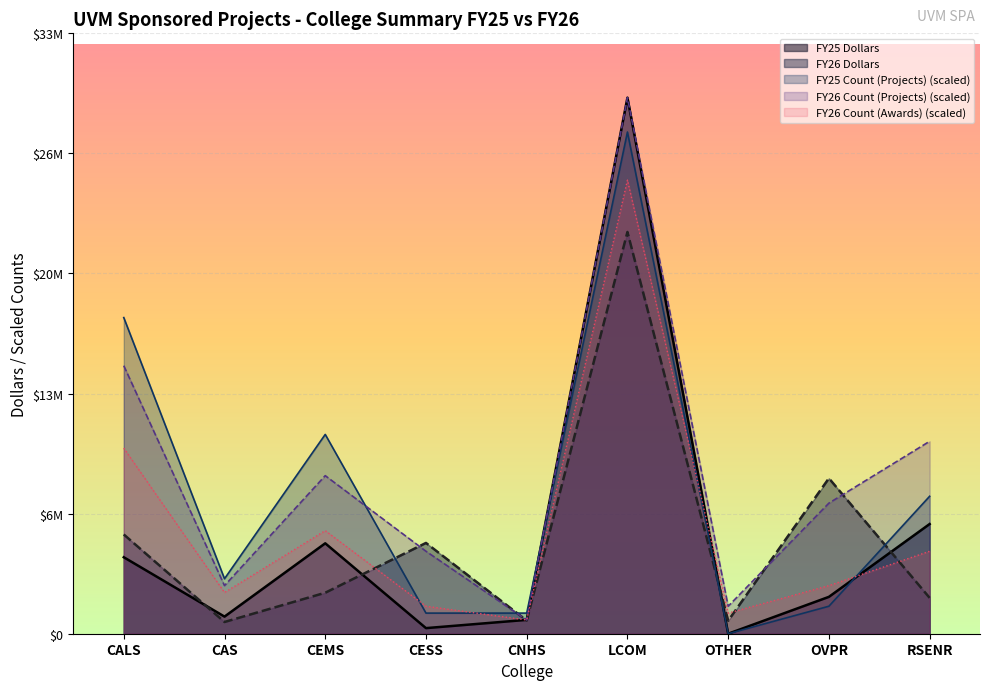

Does the chart display data point markers on the line(s)?

No